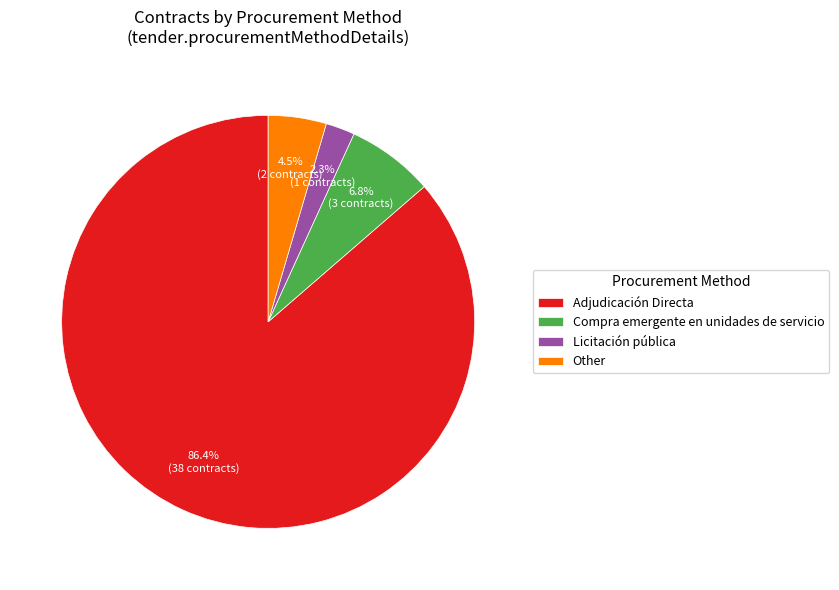

Rank the categories by value from lowest to highest.

Licitación pública, Other, Compra emergente en unidades de servicio, Adjudicación Directa